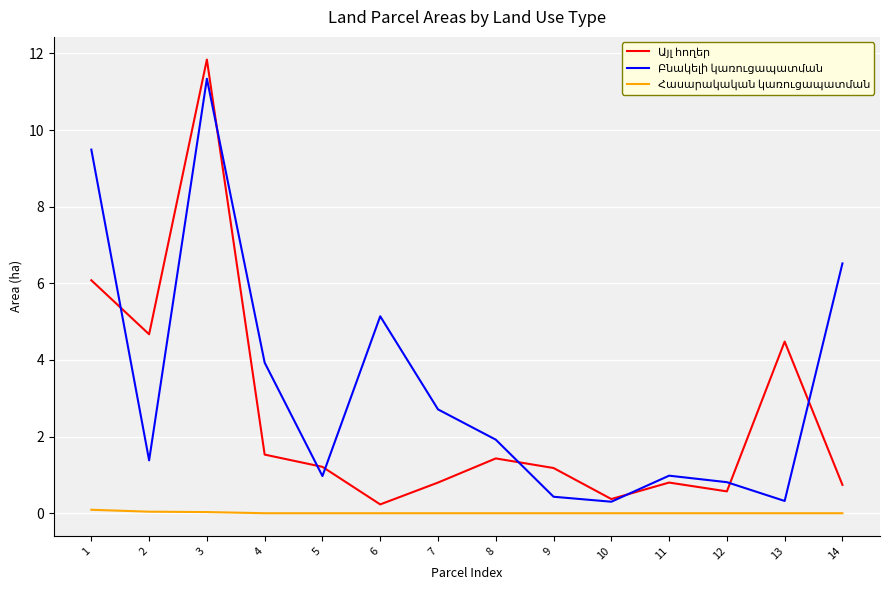

What is the maximum value shown in the chart?

11.8